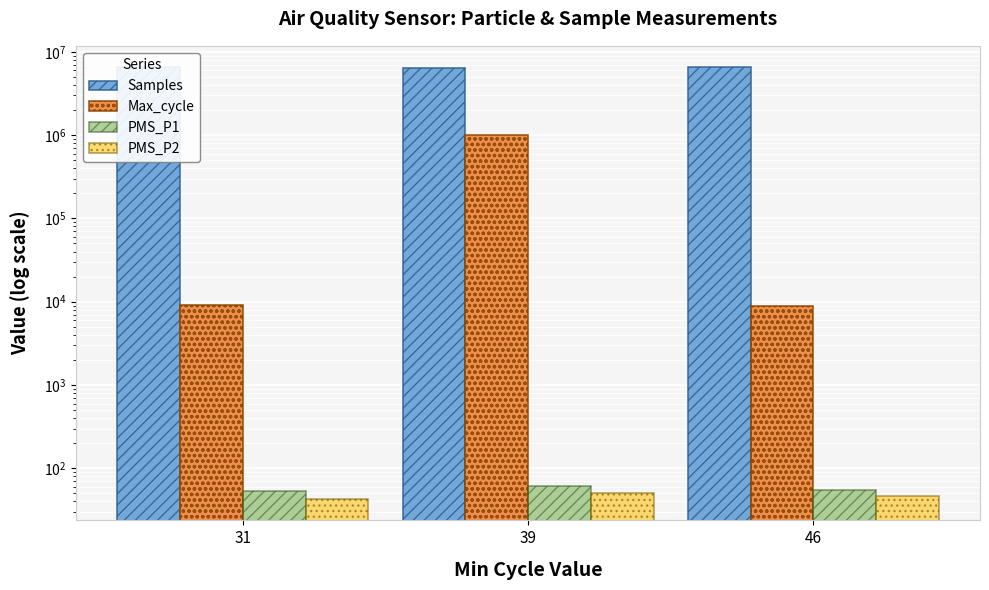

Is the value of Samples at 31 greater than the value of PMS_P1 at 46?

Yes